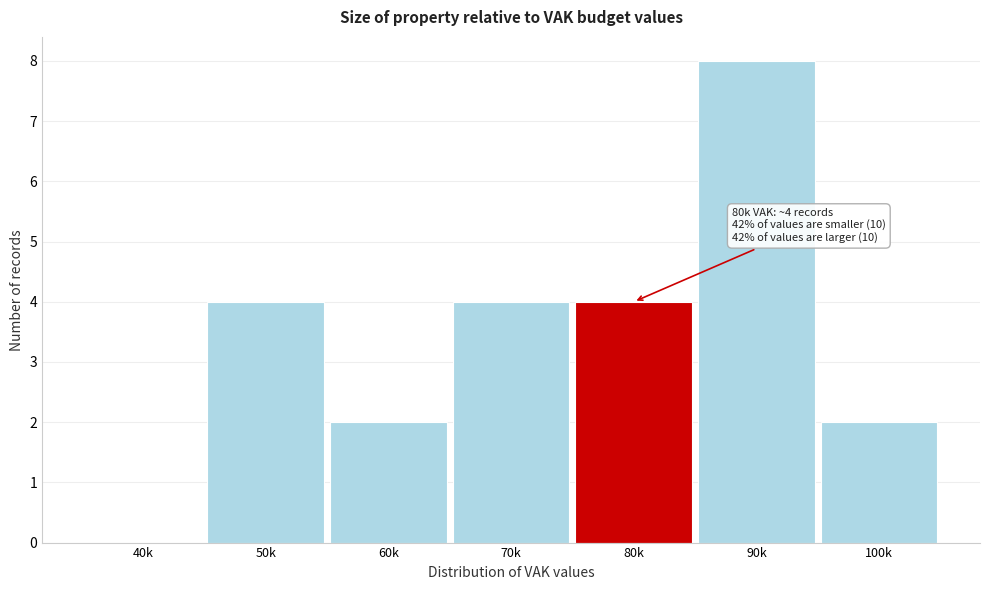

Reading left to right, extract all data points from this chart.

40k=0	50k=4	60k=2	70k=4	80k=4	90k=8	100k=2